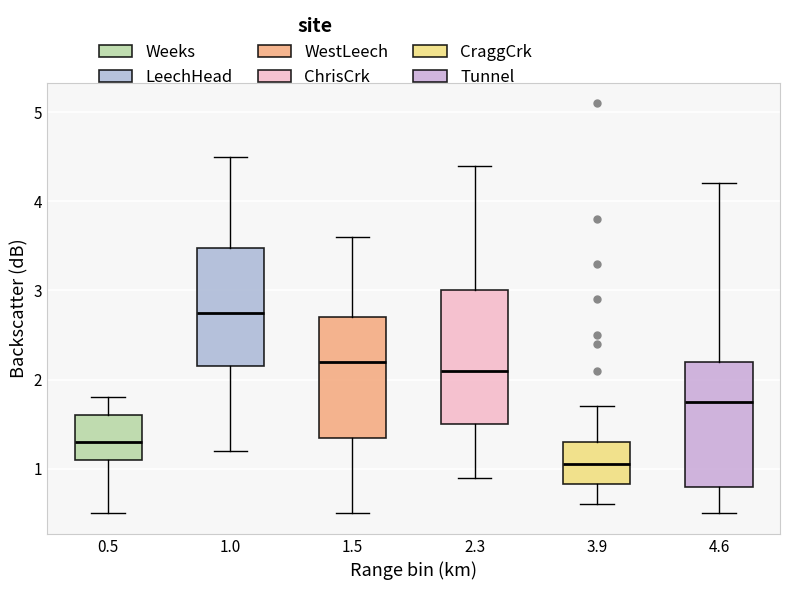

Reading left to right, transcribe this box plot: for each box, give where its median line is, the range the box spans, and where its two whiskers end, as read against the y-axis. The values are not printed on the chart, so give them approximately, as read against the axis.

0.5: median 1.3, box 1.1 to 1.6, whiskers 0.5 to 1.8
1.0: median 2.8, box 2.2 to 3.5, whiskers 1.2 to 4.5
1.5: median 2.2, box 1.4 to 2.7, whiskers 0.5 to 3.6
2.3: median 2.1, box 1.5 to 3.0, whiskers 0.9 to 4.4
3.9: median 1.1, box 0.8 to 1.3, whiskers 0.6 to 1.7
4.6: median 1.8, box 0.8 to 2.2, whiskers 0.5 to 4.2